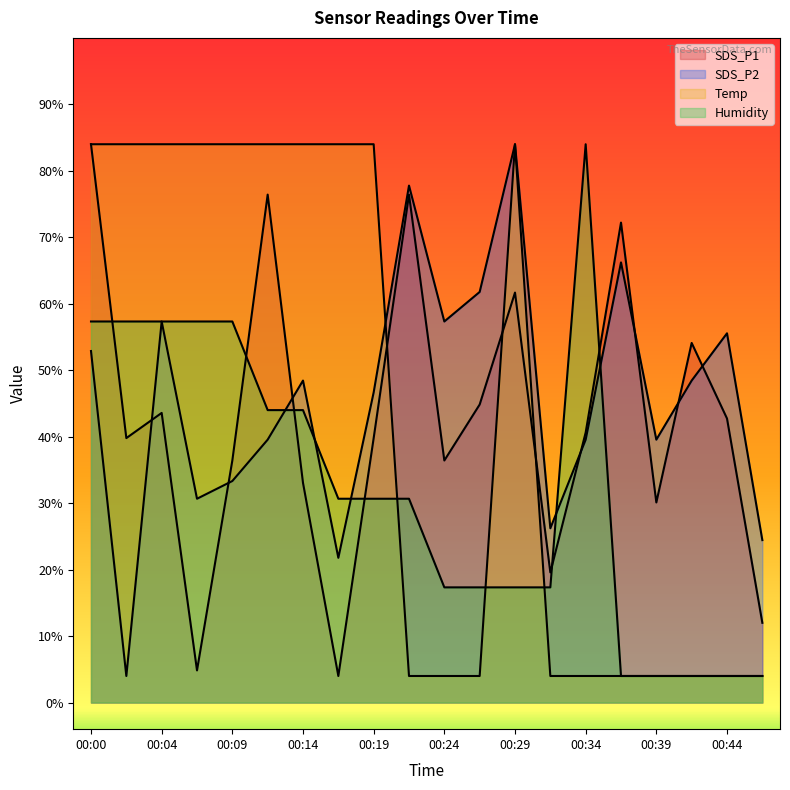

How many lines are shown in the chart?

4